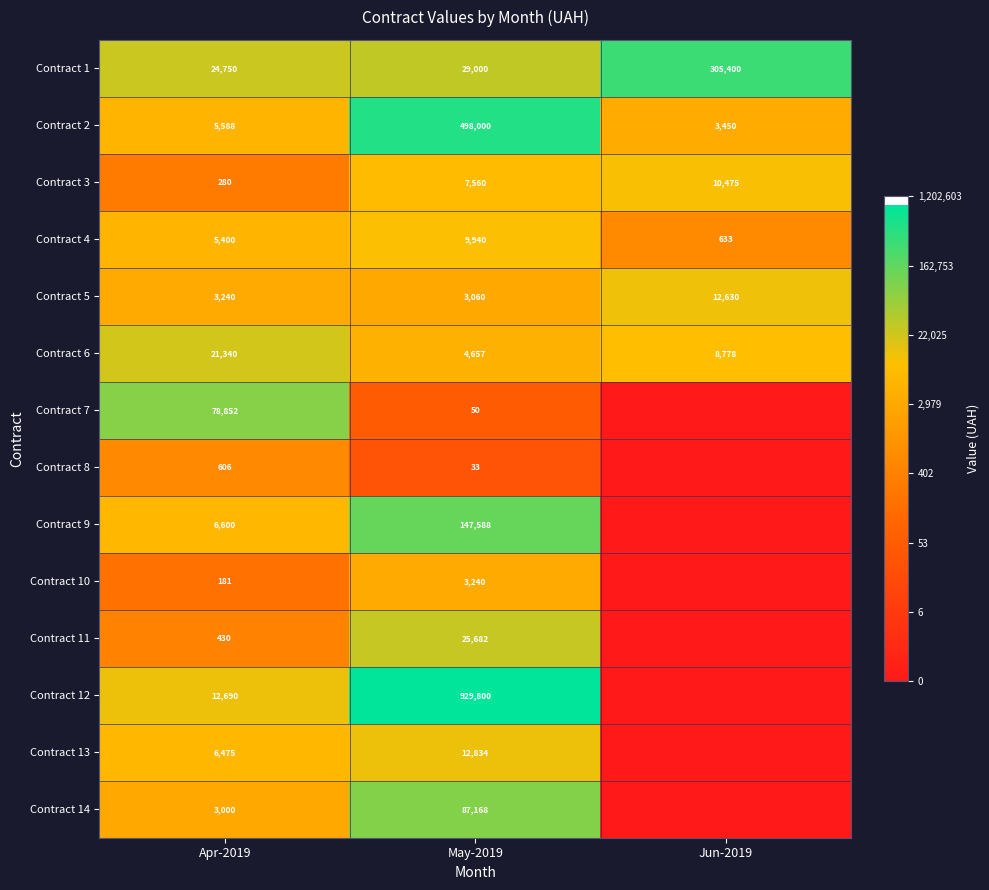

Is it true that Contract 4 equals 5400 at Apr-2019?

True